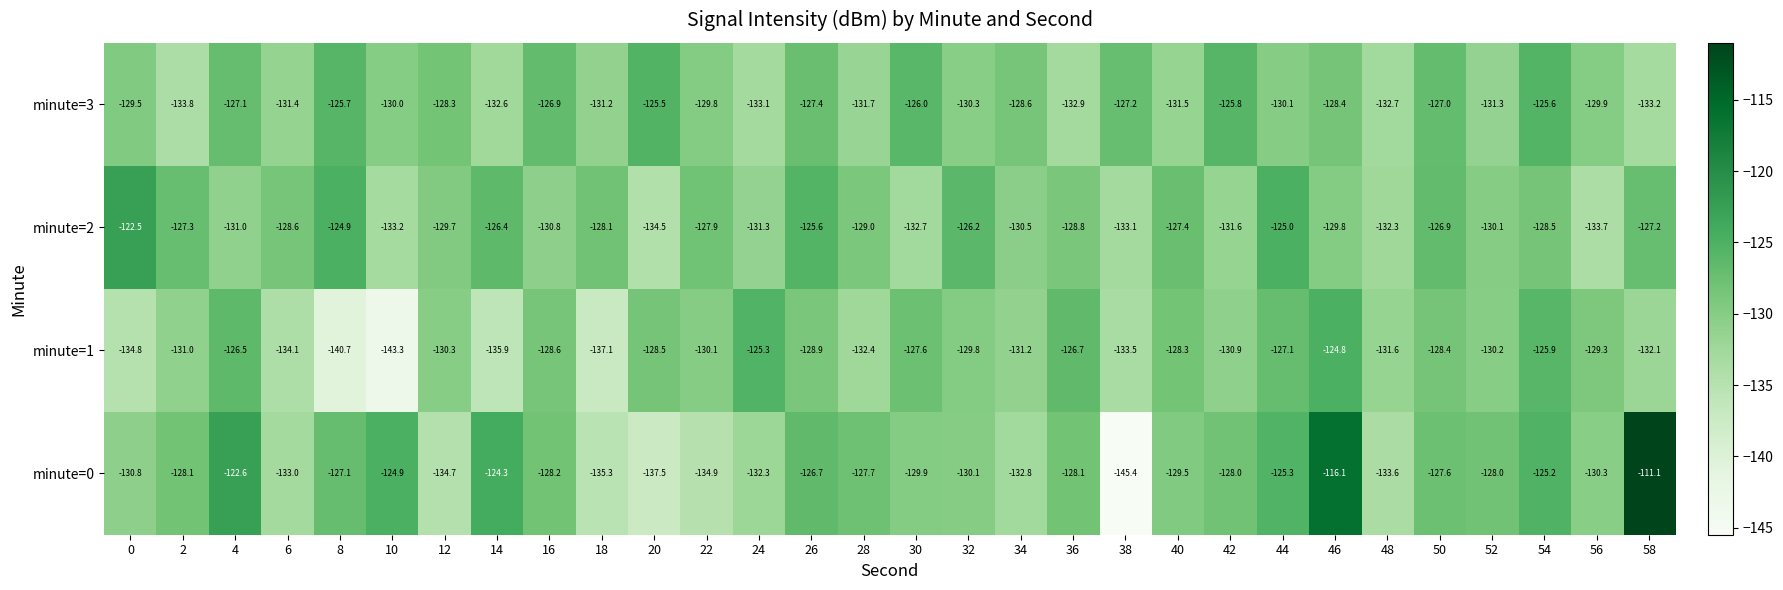

What is the total value across all series at 4?

-507.2